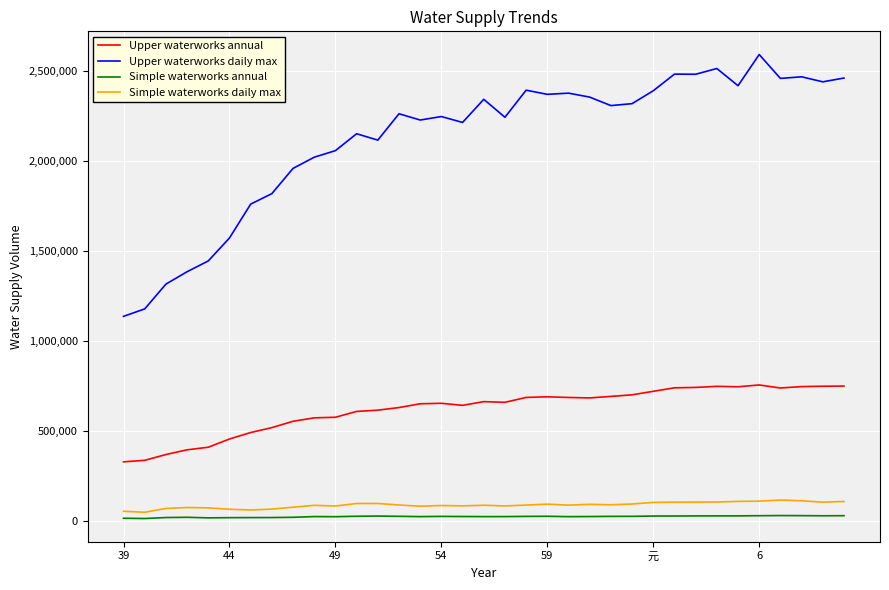

True or false: Simple waterworks annual and Simple waterworks daily max intersect in this chart.

False